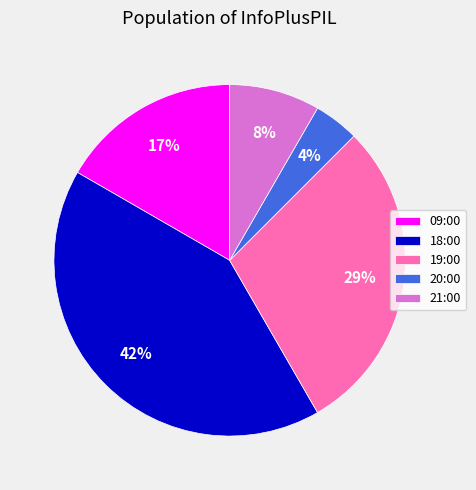

Count the number of slices in the pie.

5